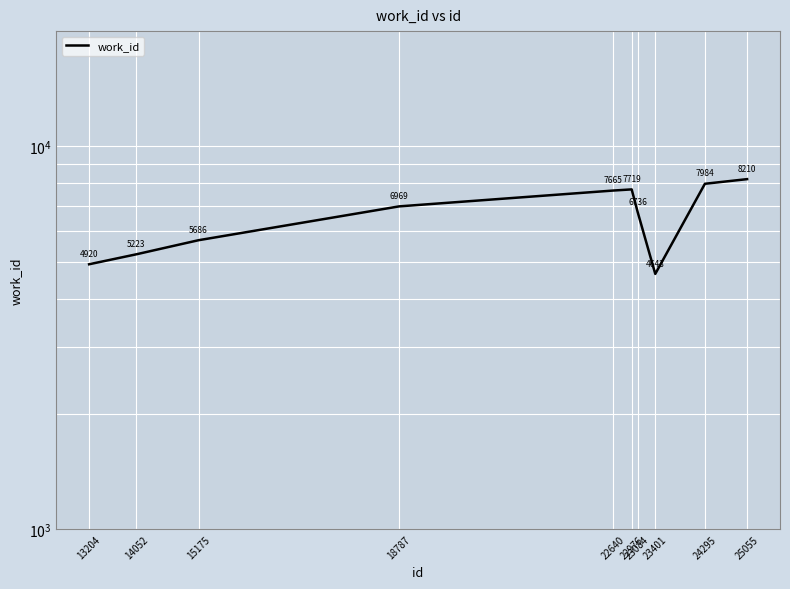

List the labels in order of value, smallest first.

23401, 13204, 14052, 15175, 23084, 18787, 22640, 22976, 24295, 25055